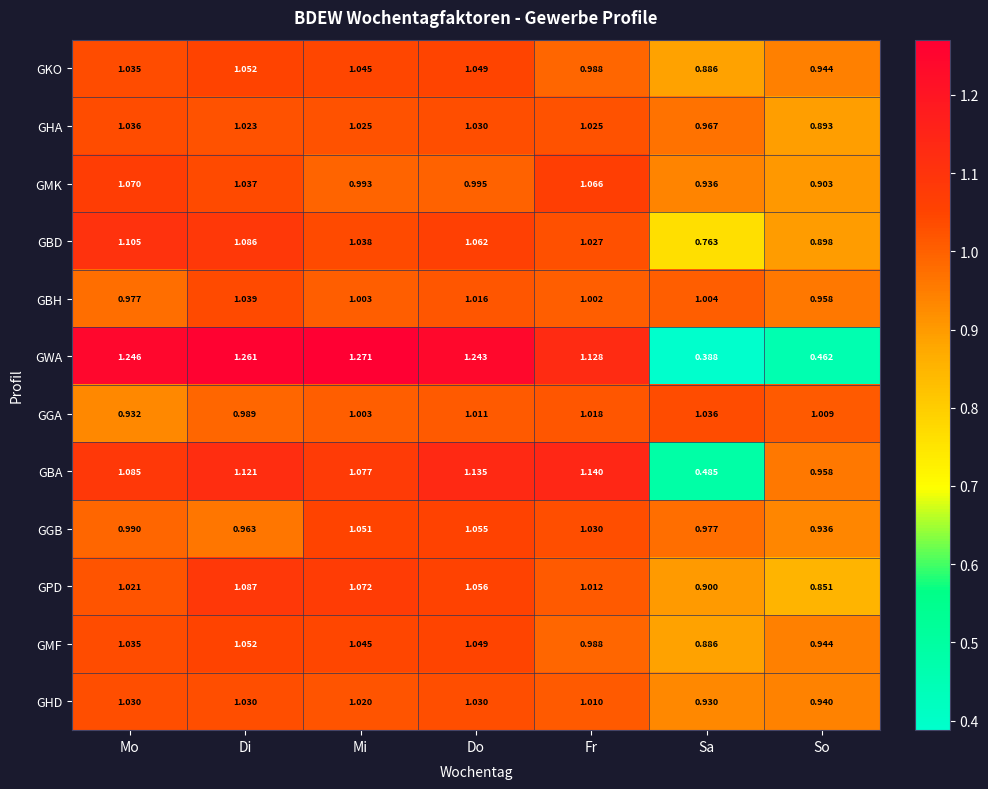

At which category is the sum across all series the highest?

Di